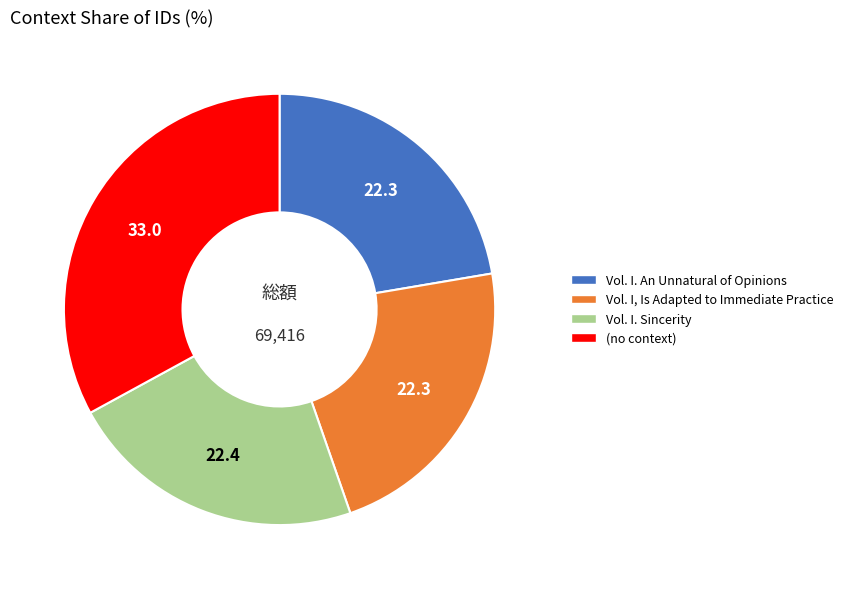

Is there a majority slice in this chart?

No